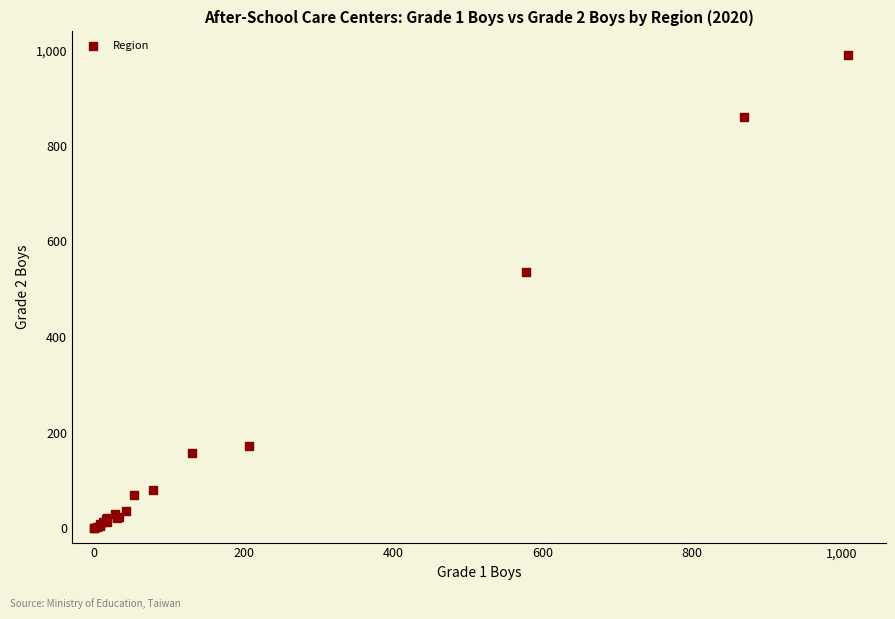

What Y value in the scatter plot is closest to 495?

535